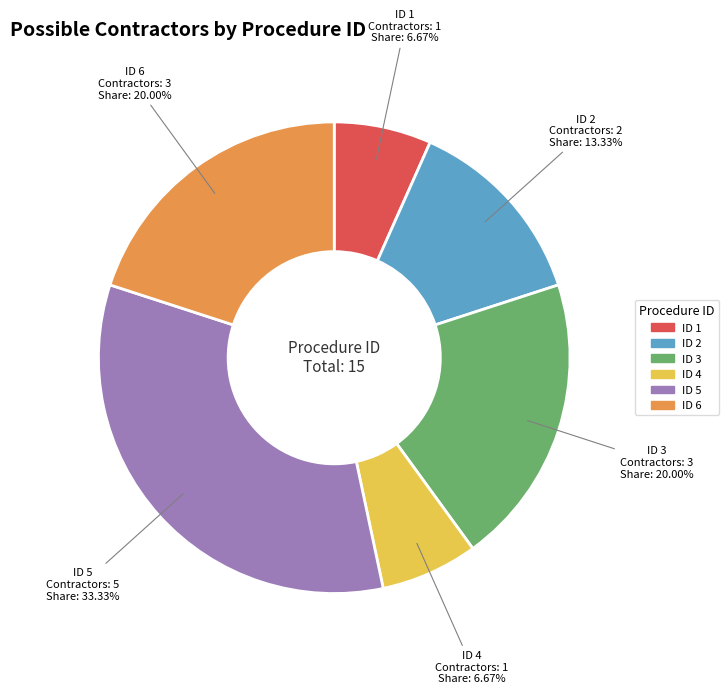

Does any single category account for the majority?

No